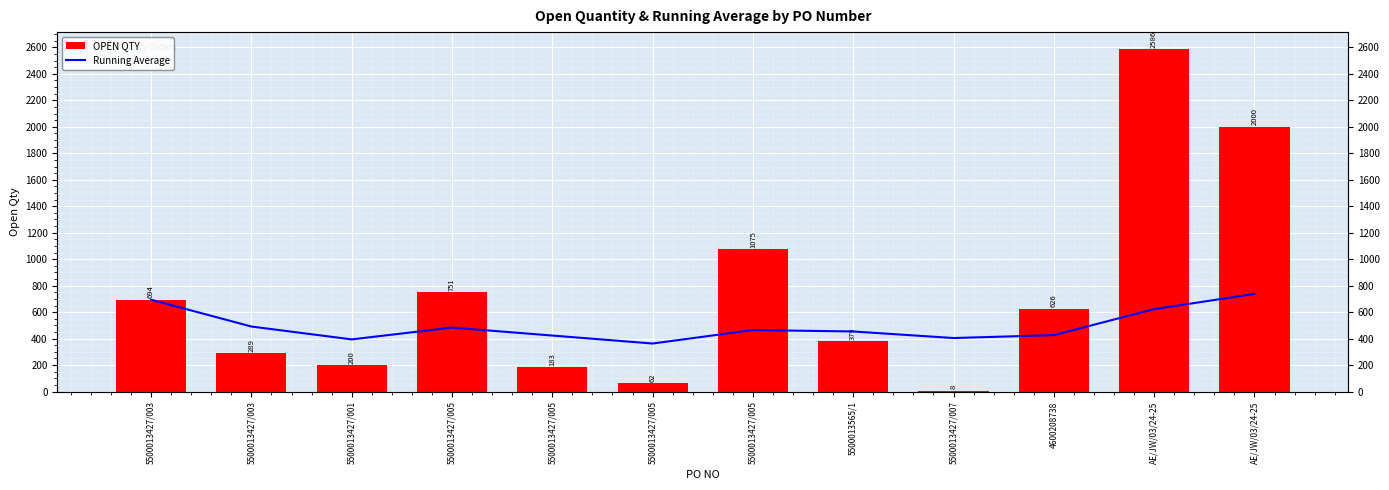

Where does the OPEN QTY series first go above 626?

5500013427/003